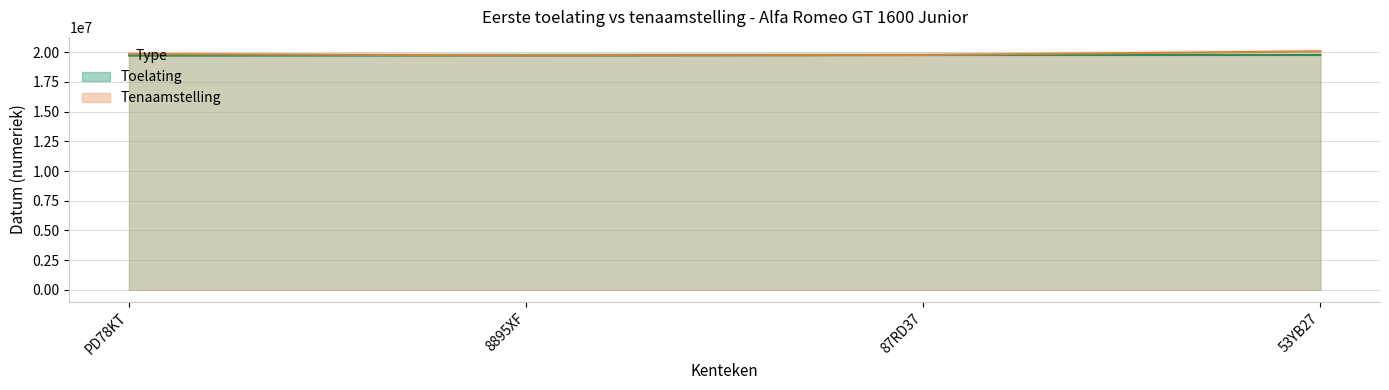

True or false: datum_eerste_toelating and datum_eerste_tenaamstelling_in_nederland intersect in this chart.

False